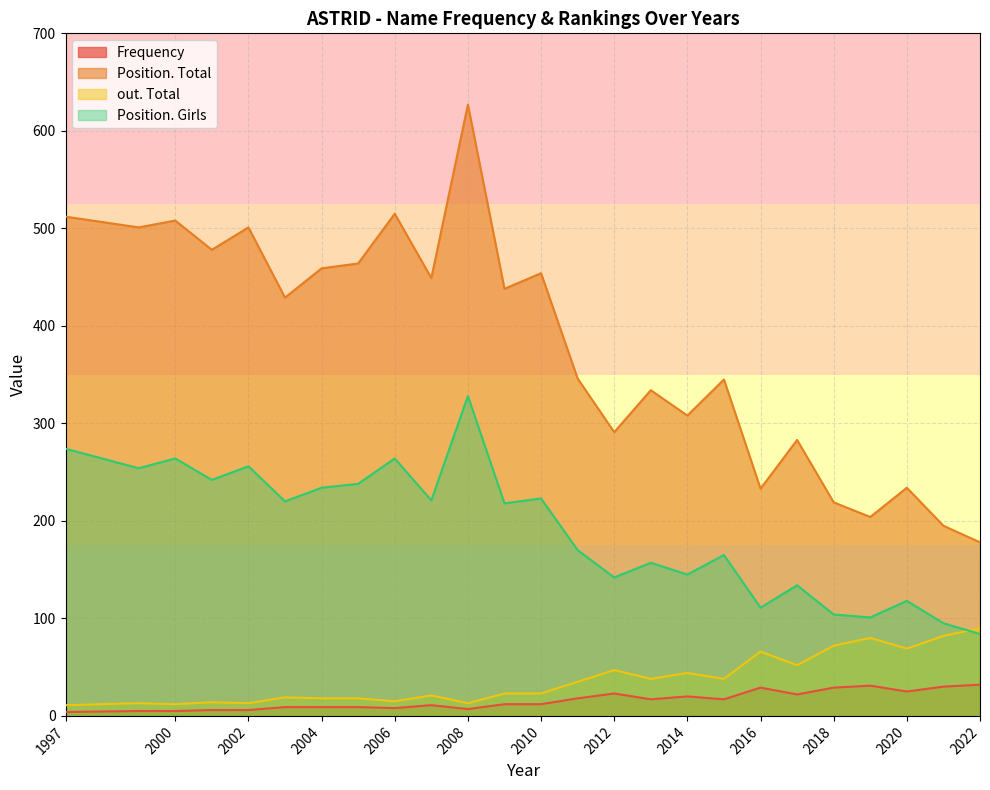

How many lines are shown in the chart?

4